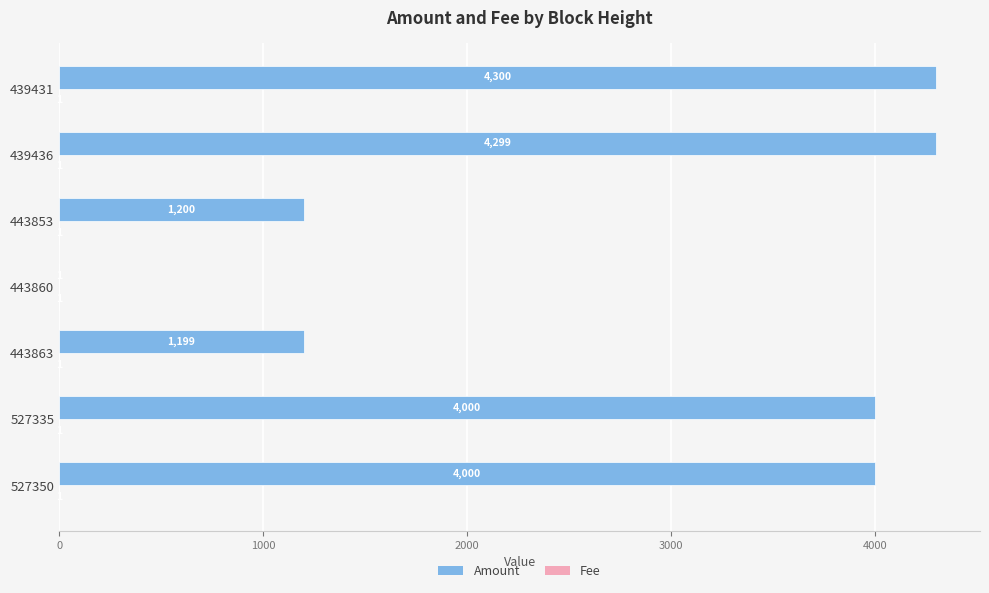

What is the sum of all Amount values?

18999